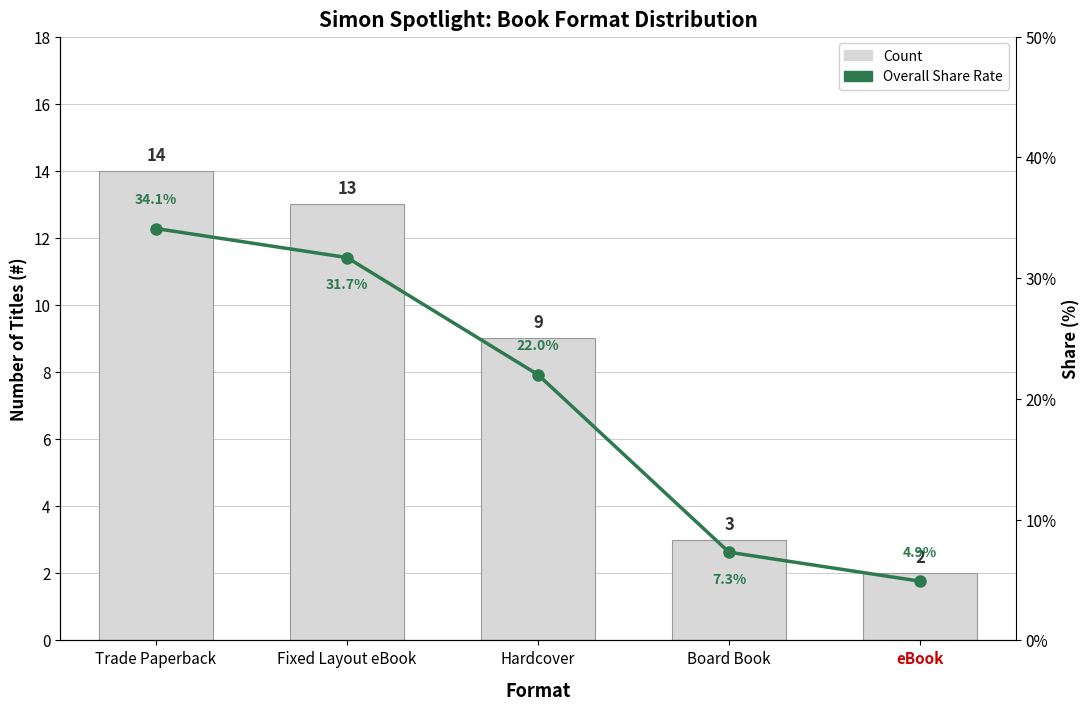

Reading right to left, extract all data points from this chart.

Count: eBook=2.0	Board Book=3.0	Hardcover=9.0	Fixed Layout eBook=13.0	Trade Paperback=14.0
Overall Share Rate: eBook=4.9	Board Book=7.3	Hardcover=22.0	Fixed Layout eBook=31.7	Trade Paperback=34.1